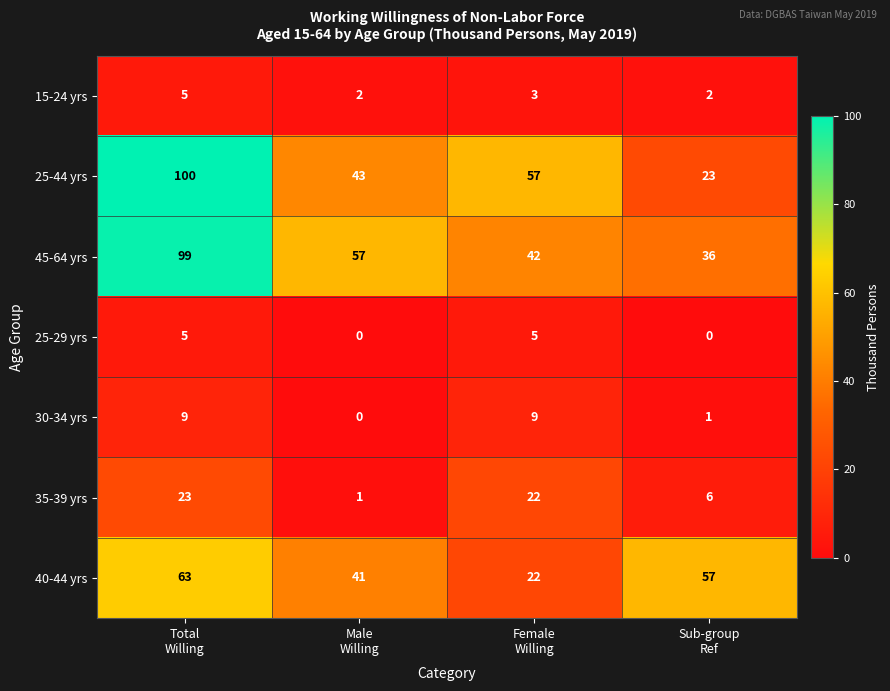

Which series has the largest range (max minus min)?

25-44 yrs